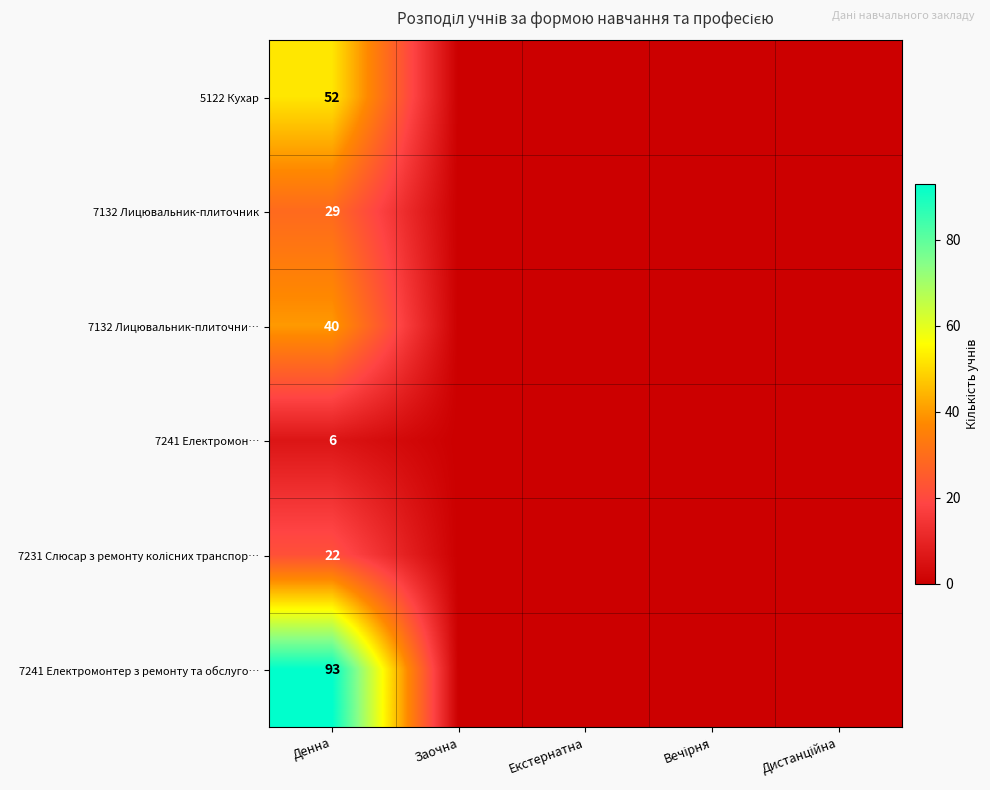

The value of 5122 Кухар at Денна is 52. True or false?

True